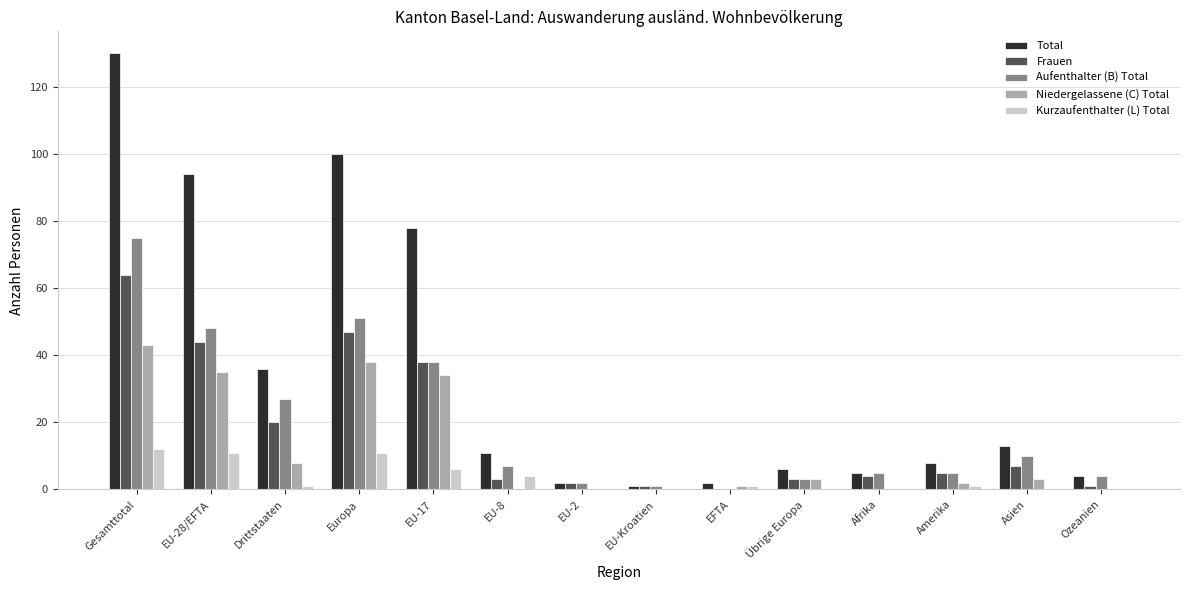

What is the maximum value for Aufenthalter (B) Total?

75